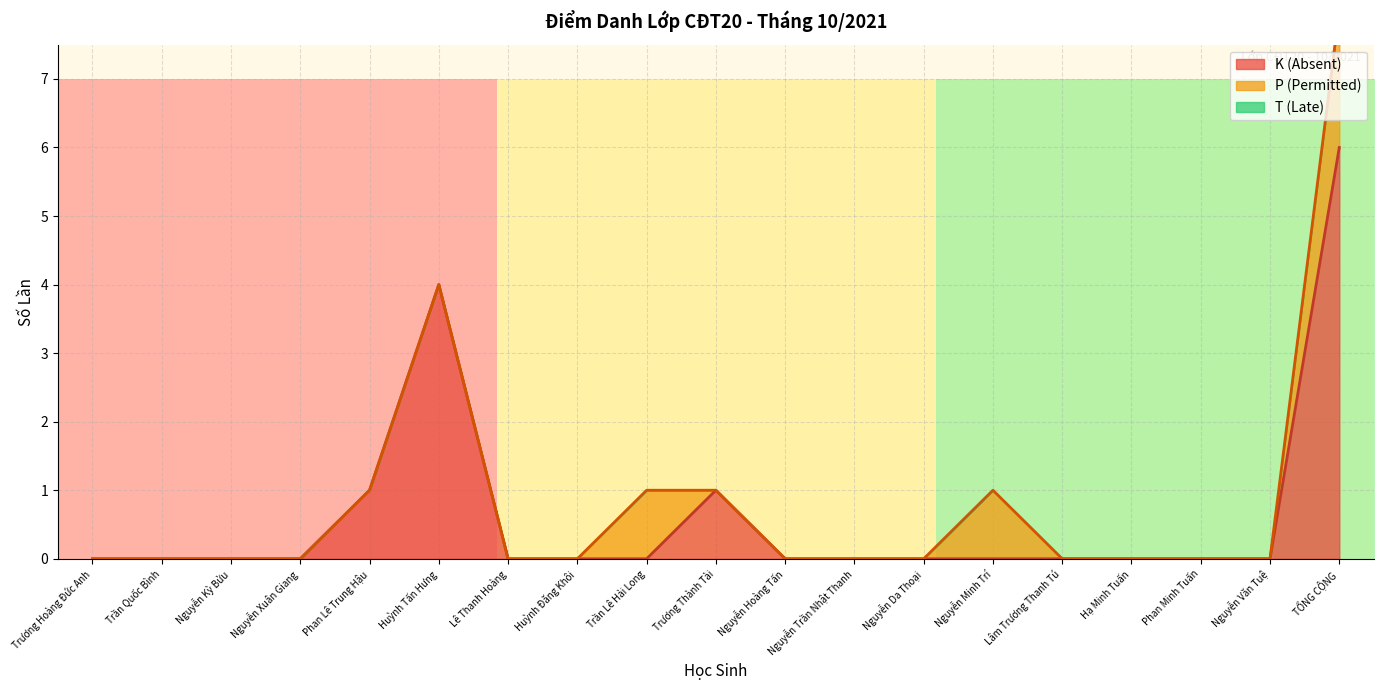

True or false: P (Permitted) and T (Late) intersect in this chart.

False